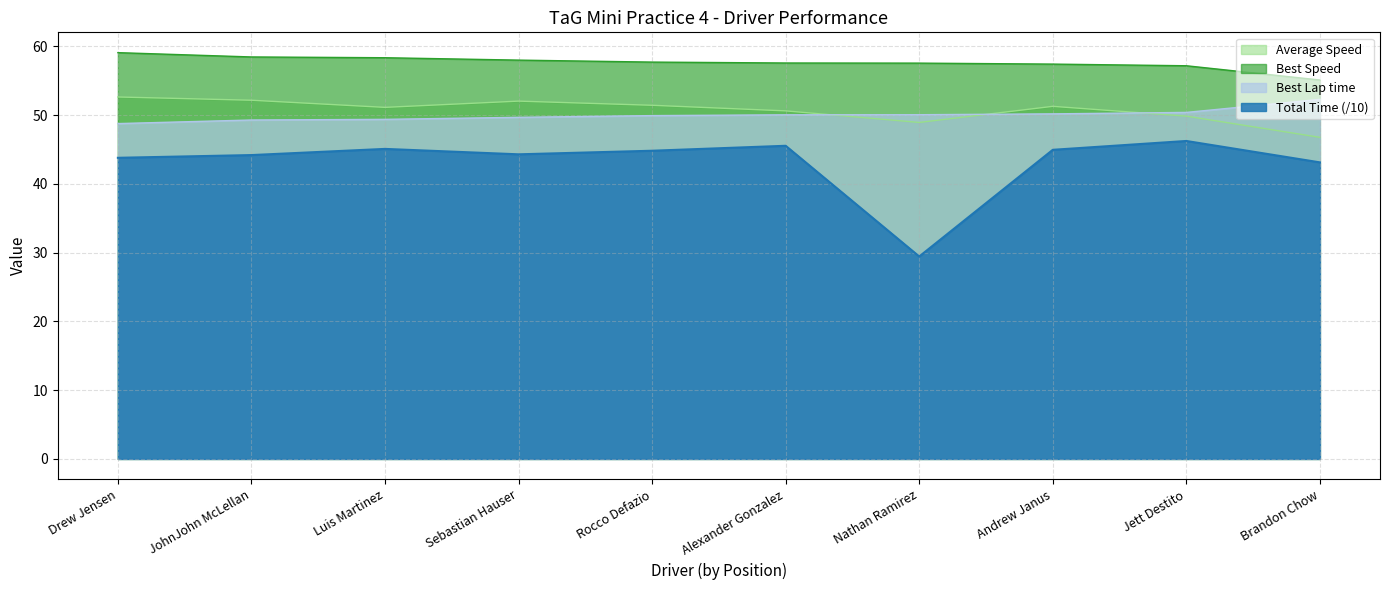

Which category has the highest value in the Total Time series?

Jett Destito